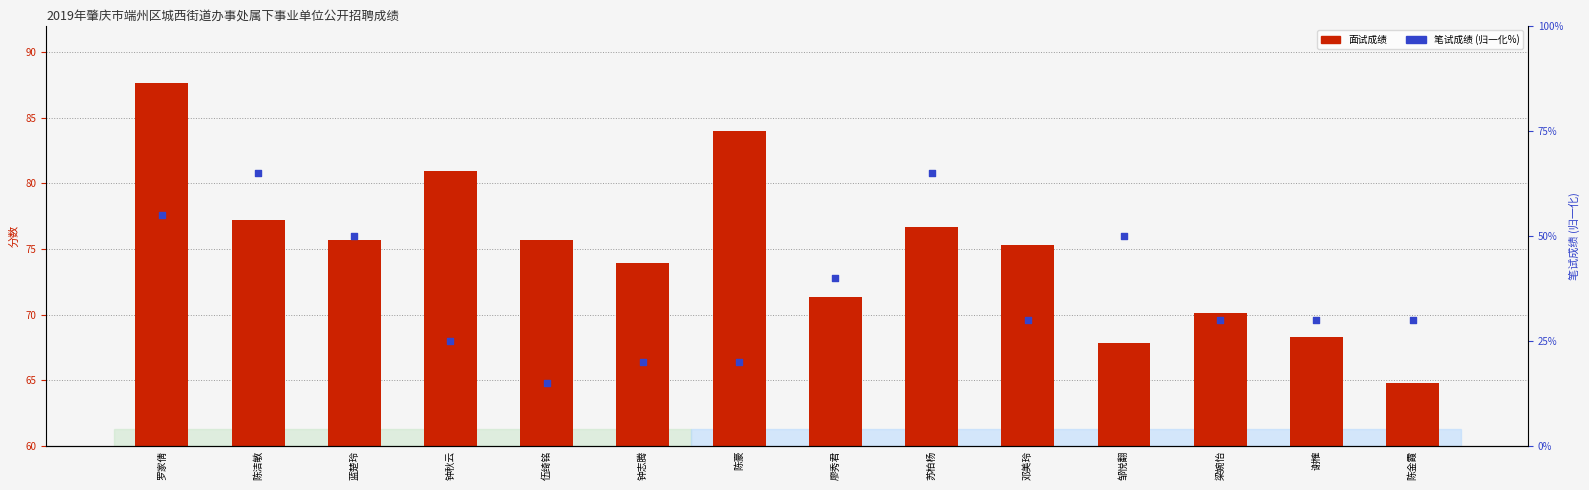

At how many categories does at least one series exceed 48?

14